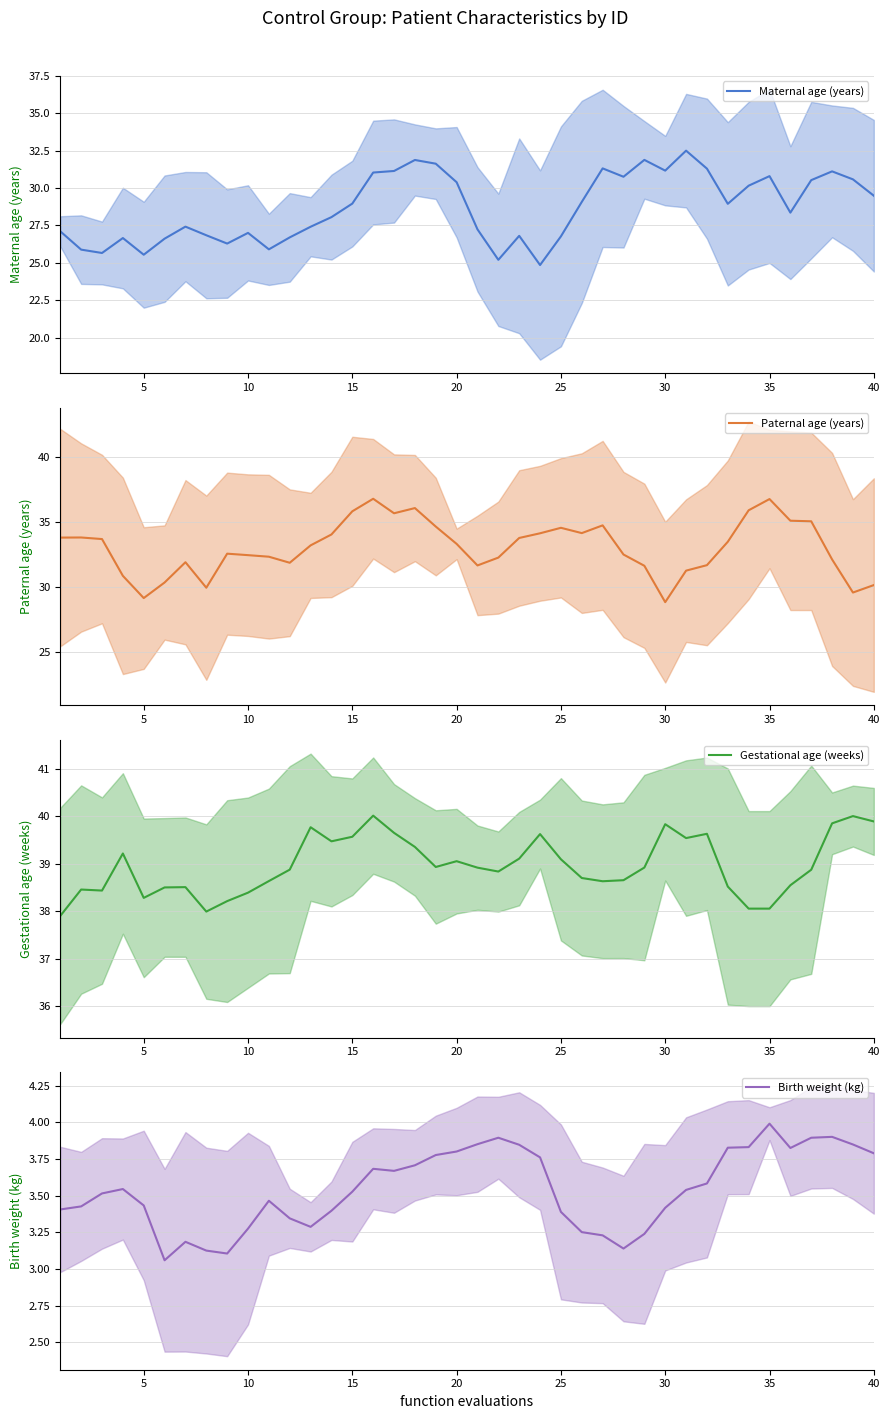

What is the lowest value of the Paternal age (years) series?

28.9